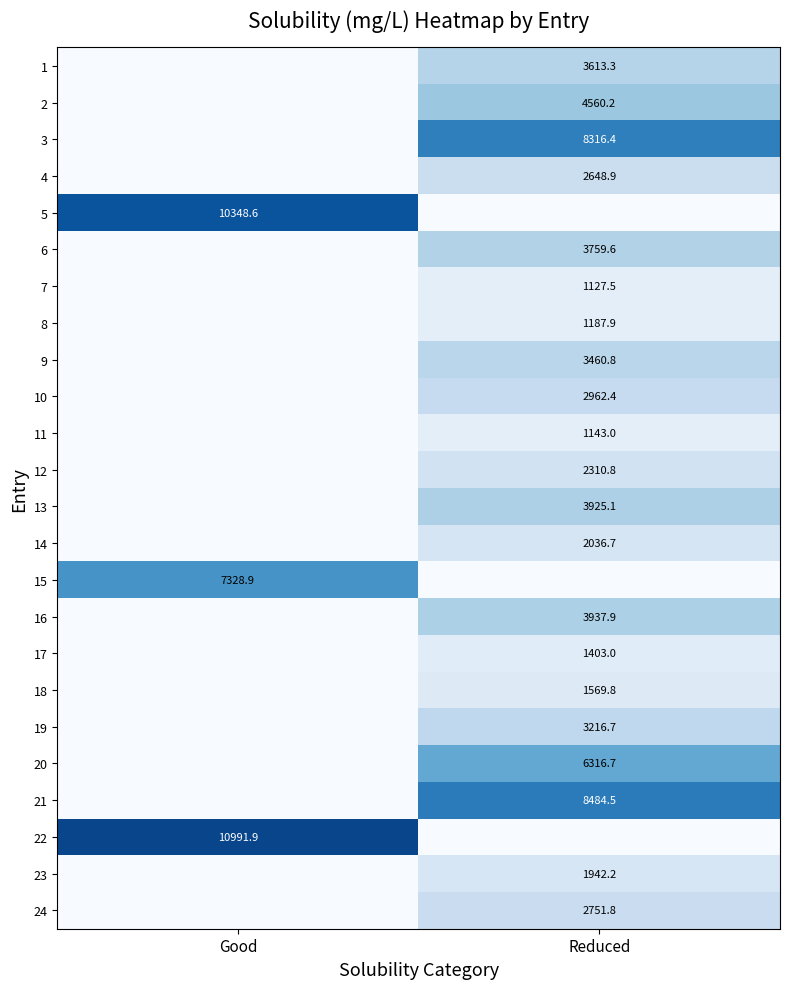

What is the total value across all series at Reduced?

70675.0